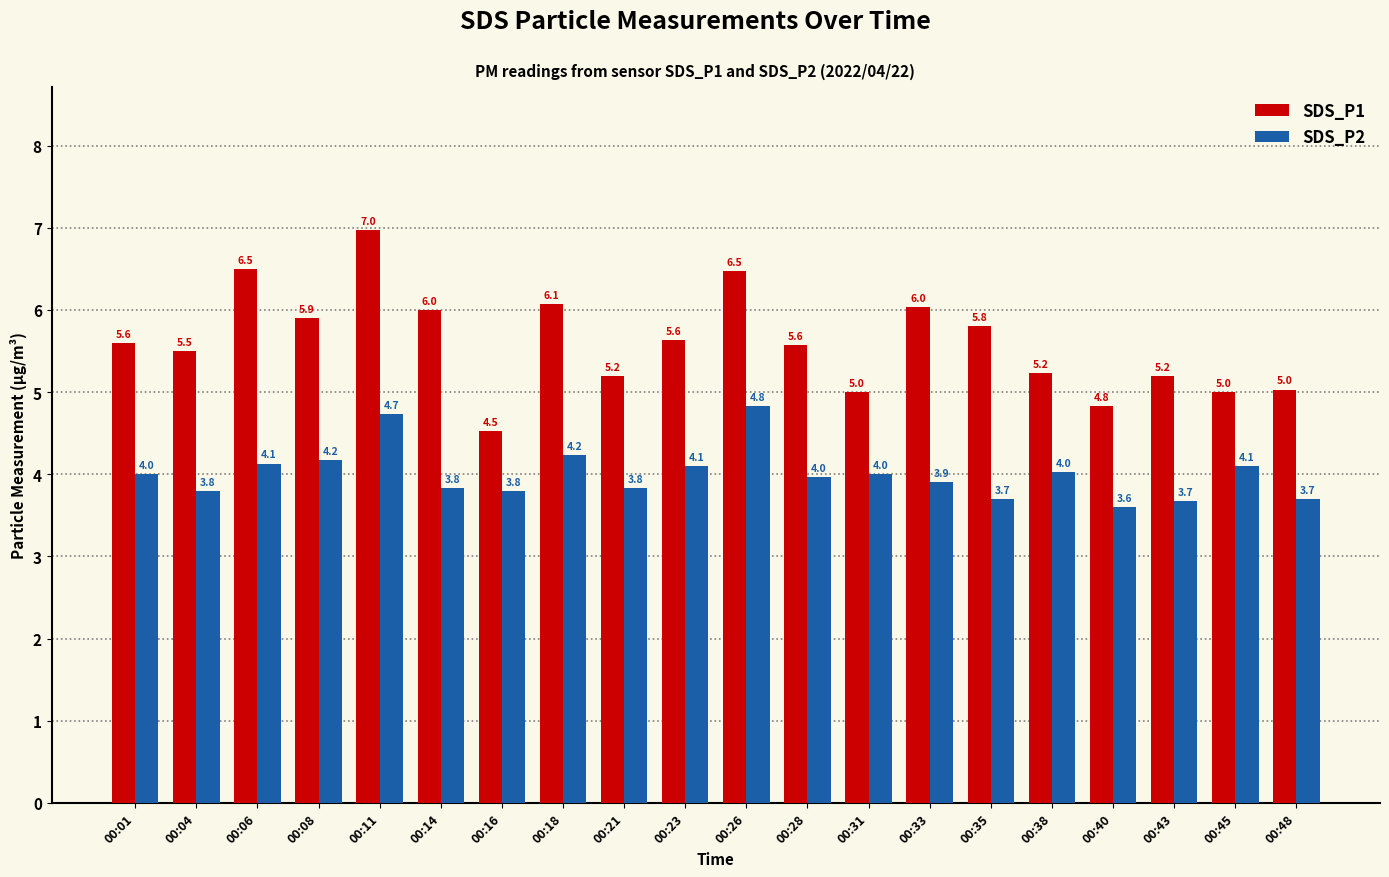

At which category does the chart reach its minimum across all series?

00:40